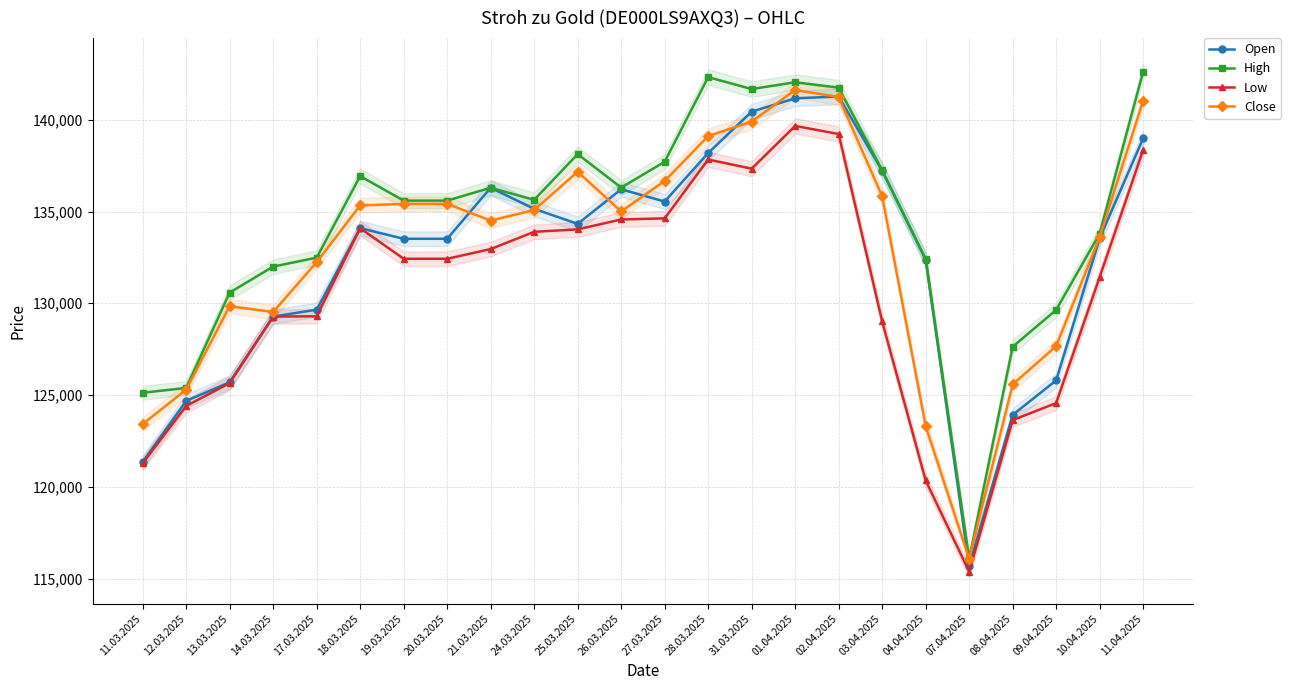

Which category has the highest value in the Low series?

01.04.2025